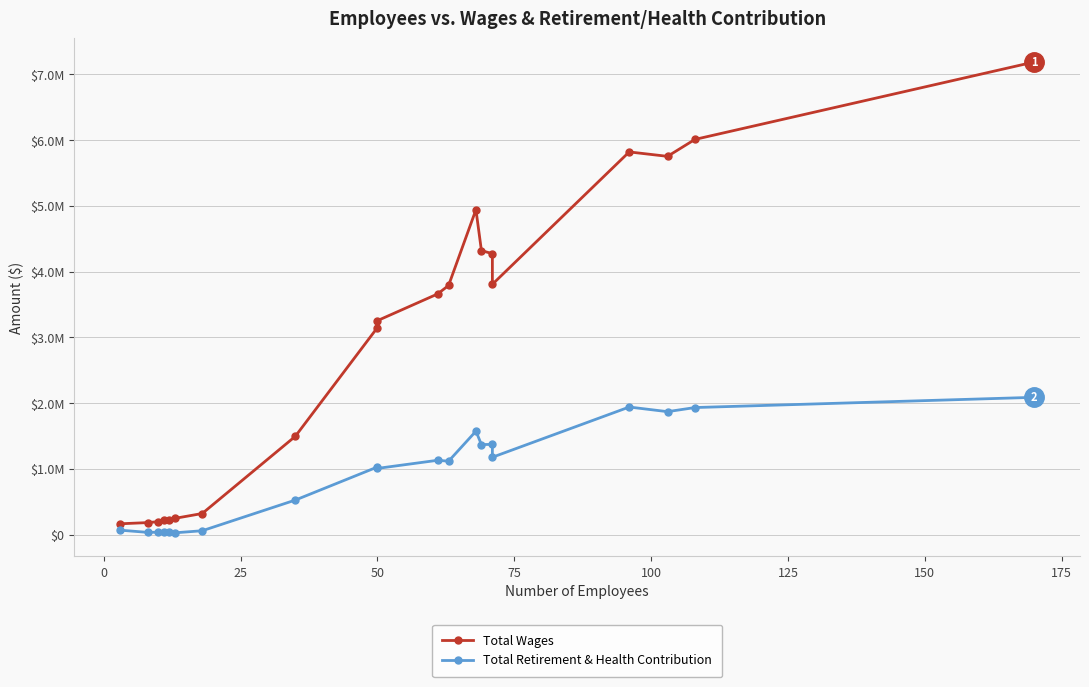

The Total Retirement & Health Contribution series shows 47496 at 50. True or false?

False